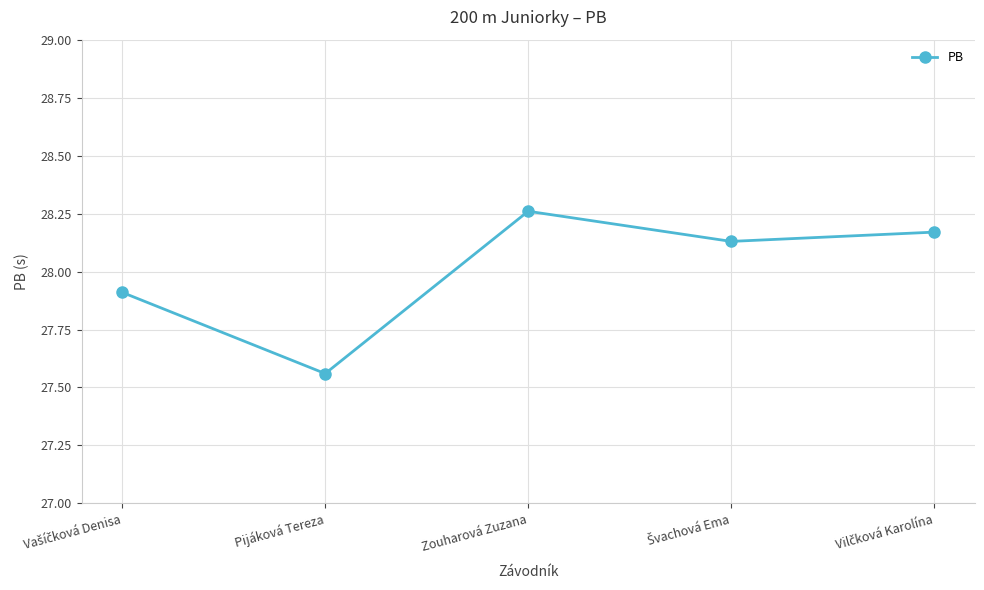

The chart shows a value of 19.5 at Zouharová Zuzana. True or false?

False